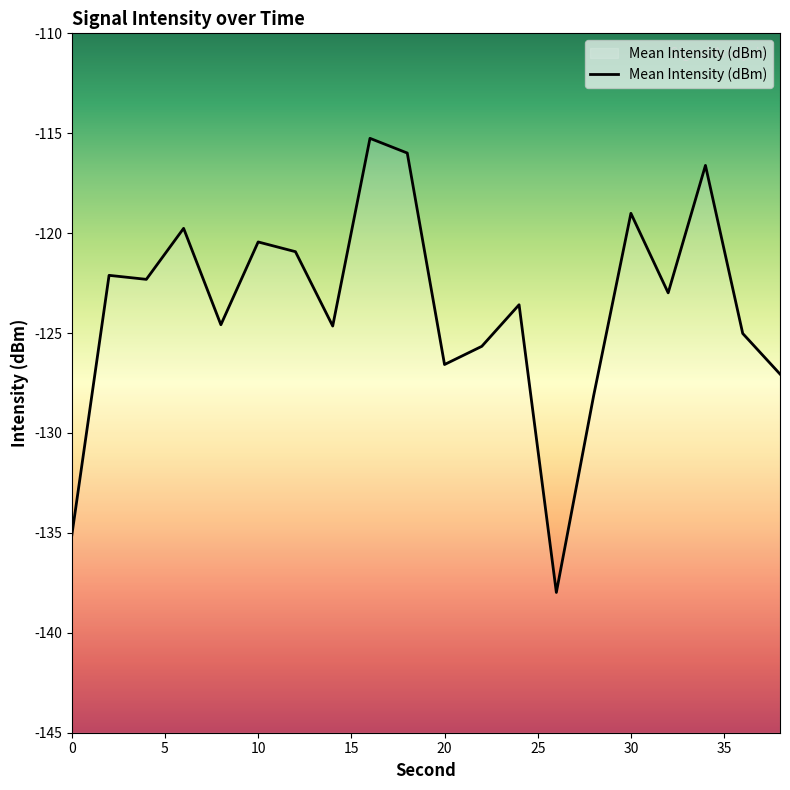

What is the value of the 14th point from the left?

-138.0